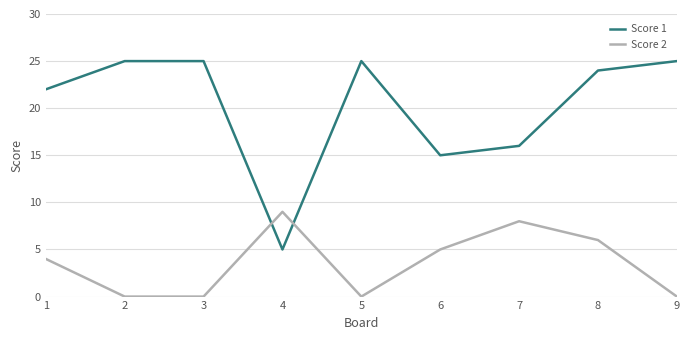

What is the sum of all Score 1 values?

182